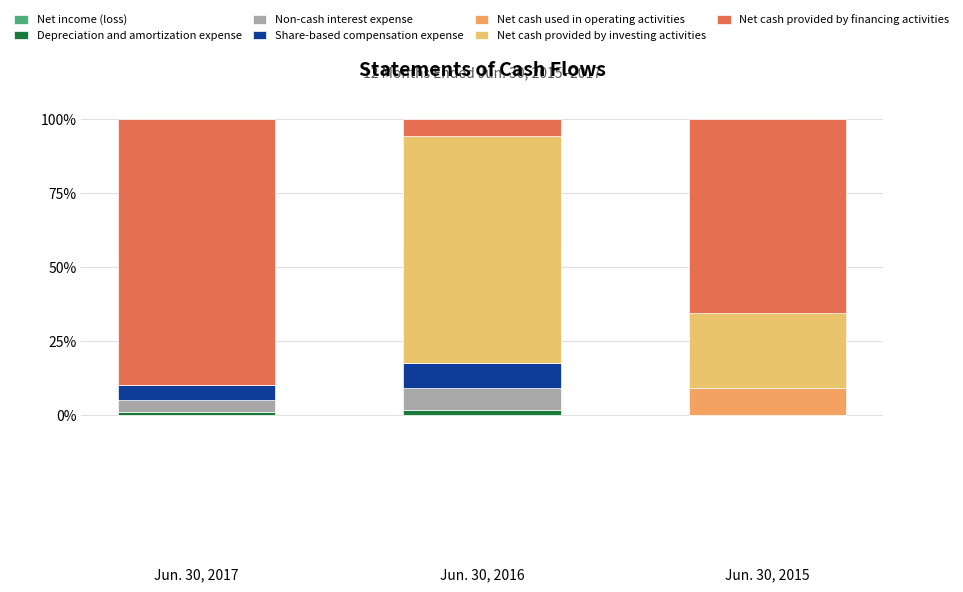

Which category has the highest value in the Net income (loss) series?

Jun. 30, 2015